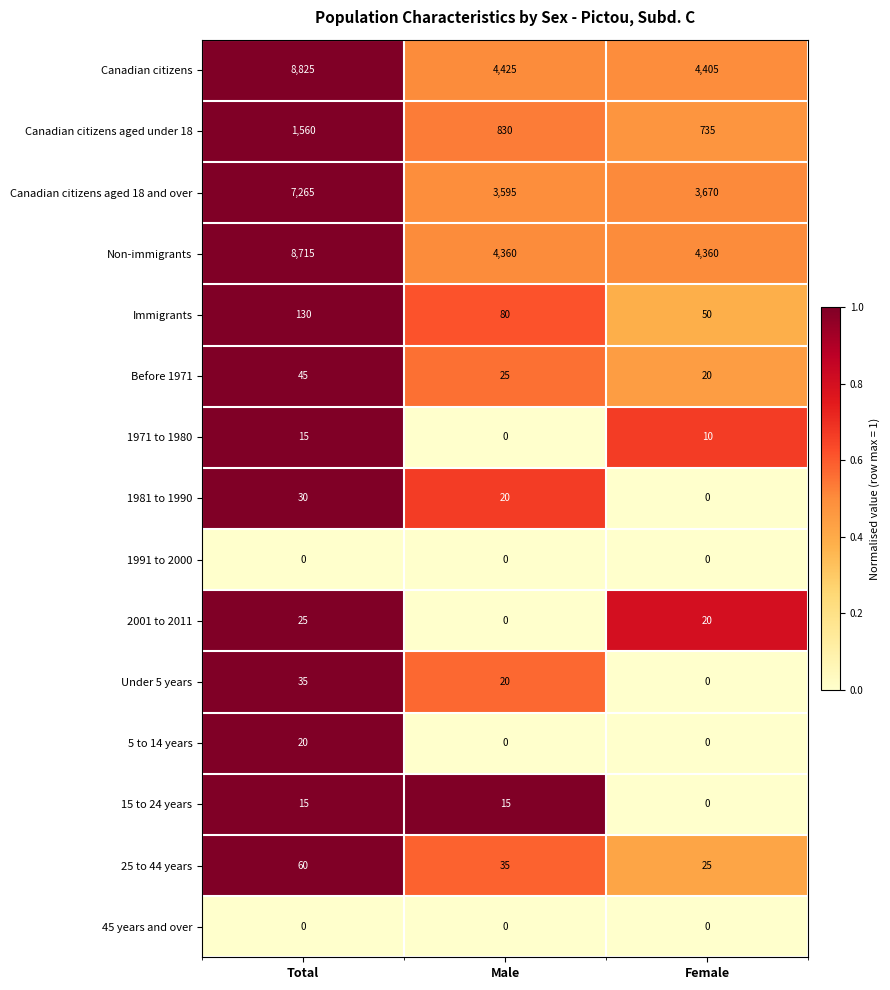

Where does the 1981 to 1990 series first go above 20?

Total